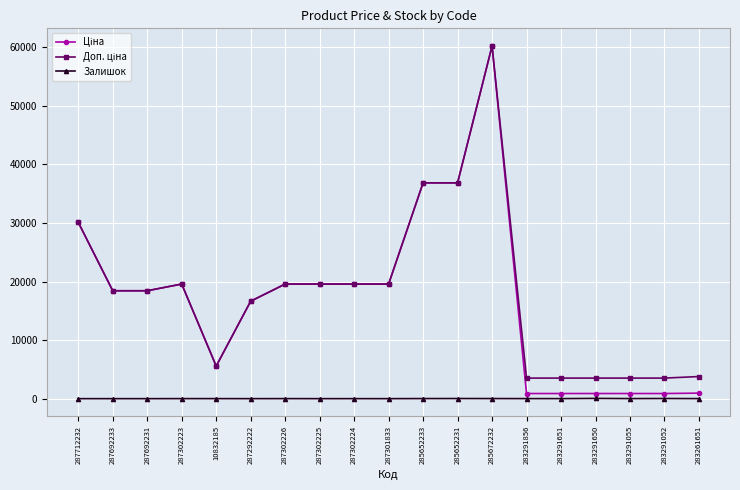

At how many categories does at least one series exceed 24590?

4